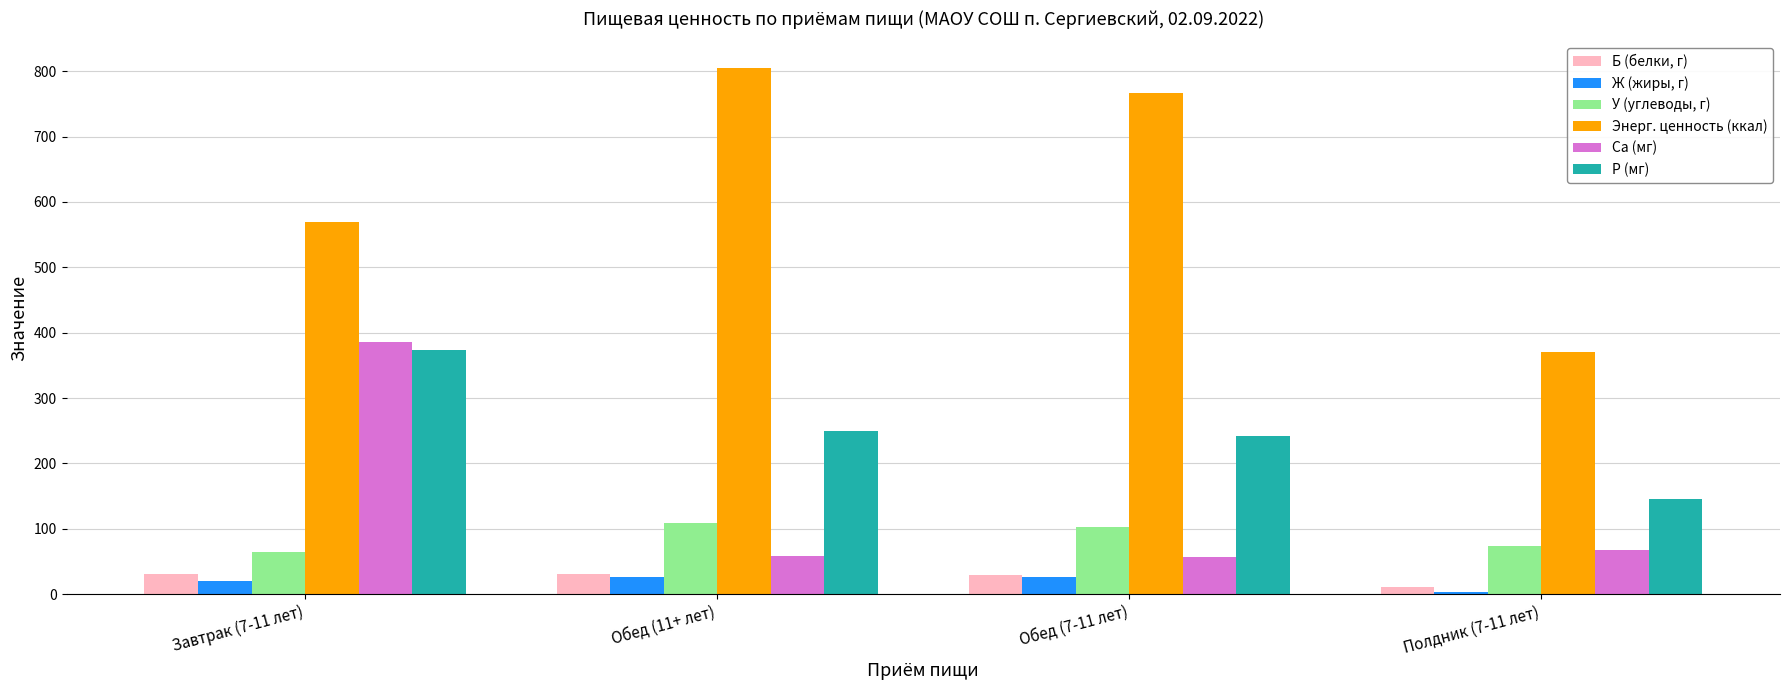

How many values in the Ca (мг) series exceed 68?

2